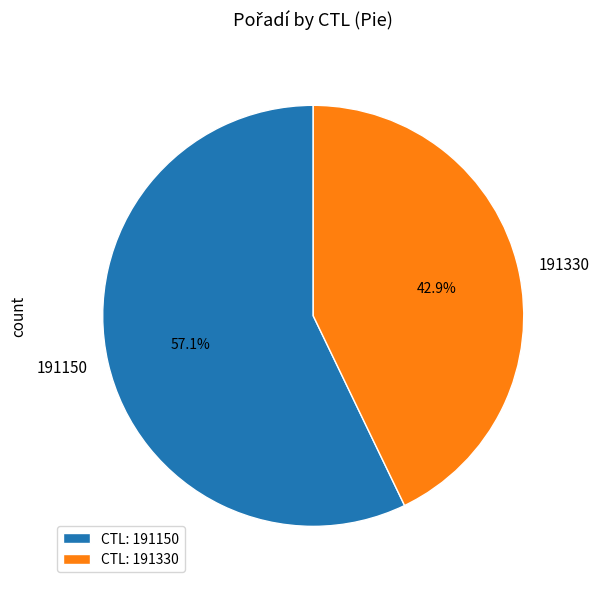

To the nearest percent, what is the difference between the 191150 and 191330 slice percentages?

14%